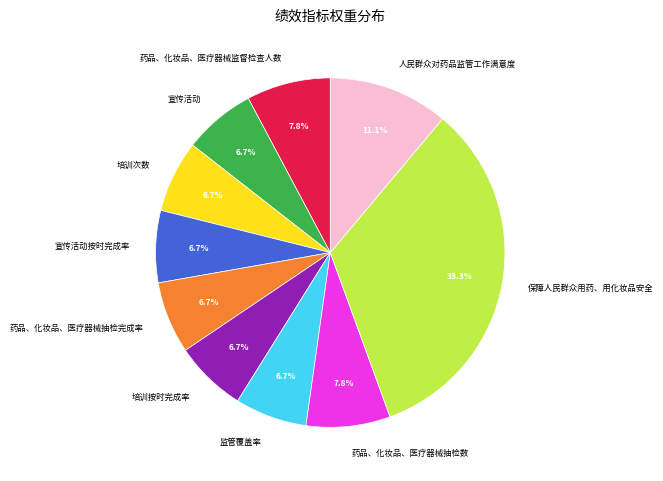

To the nearest percent, what percentage of the pie is 宣传活动?

7%